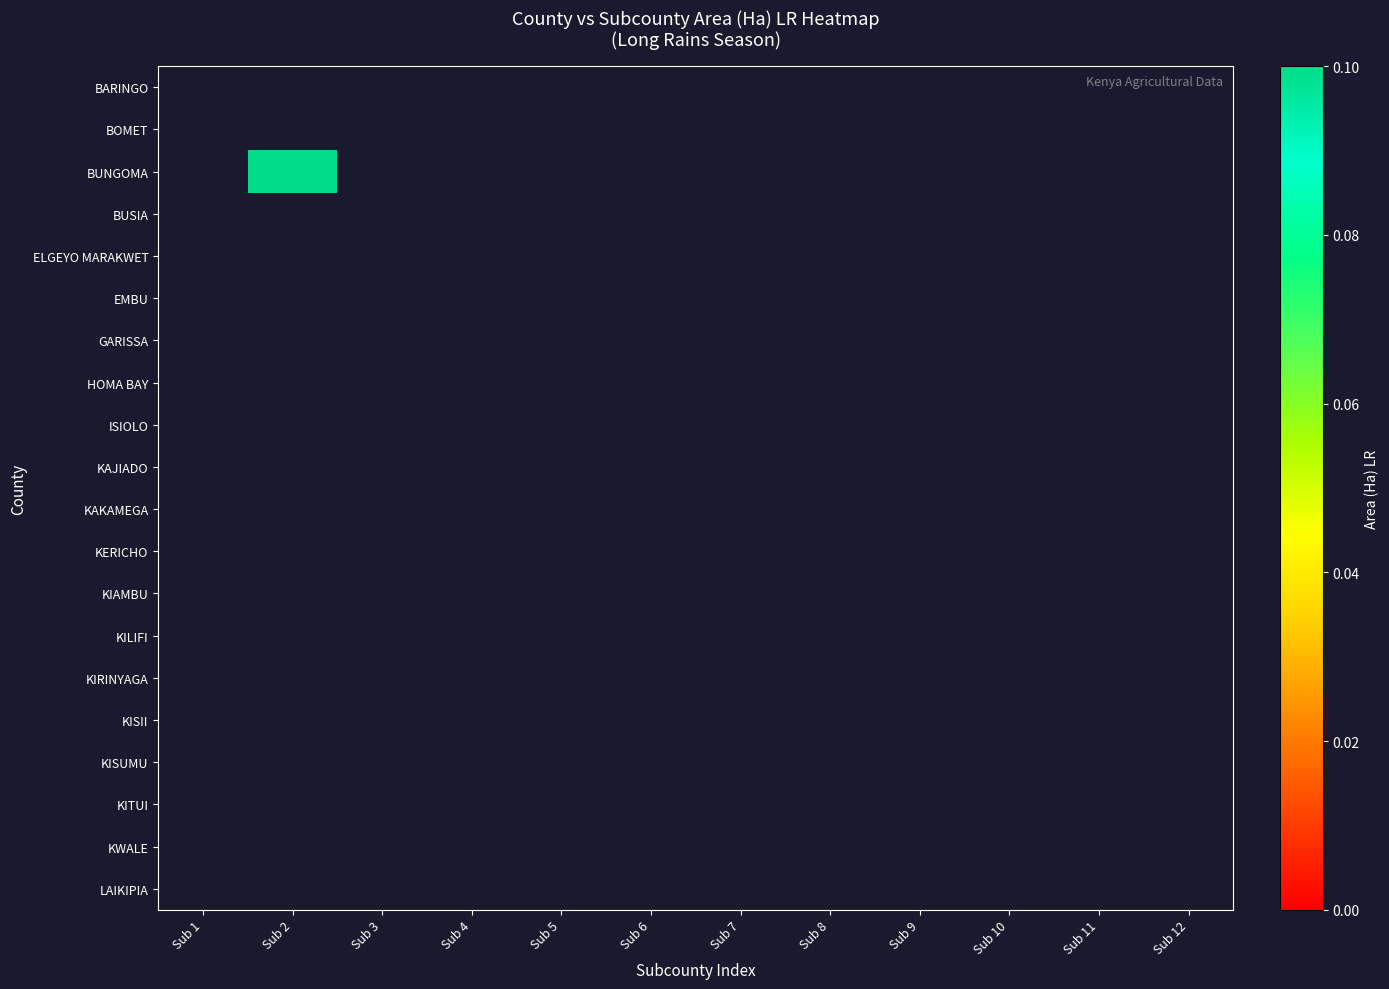

At which label does KWALE reach its minimum?

Sub 1